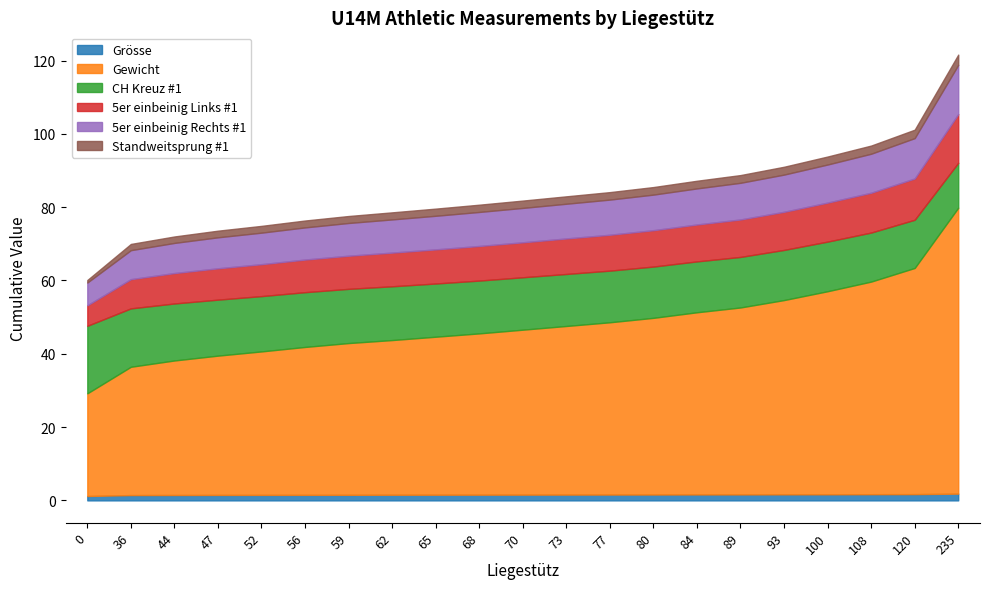

Which series has the largest total across all categories?

Gewicht